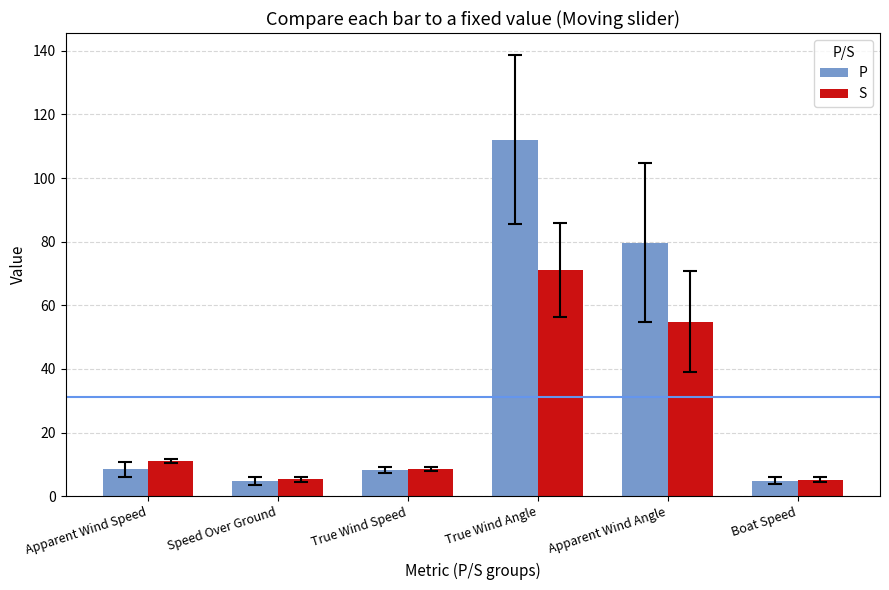

Is it true that S equals 2.7 at True Wind Speed?

False